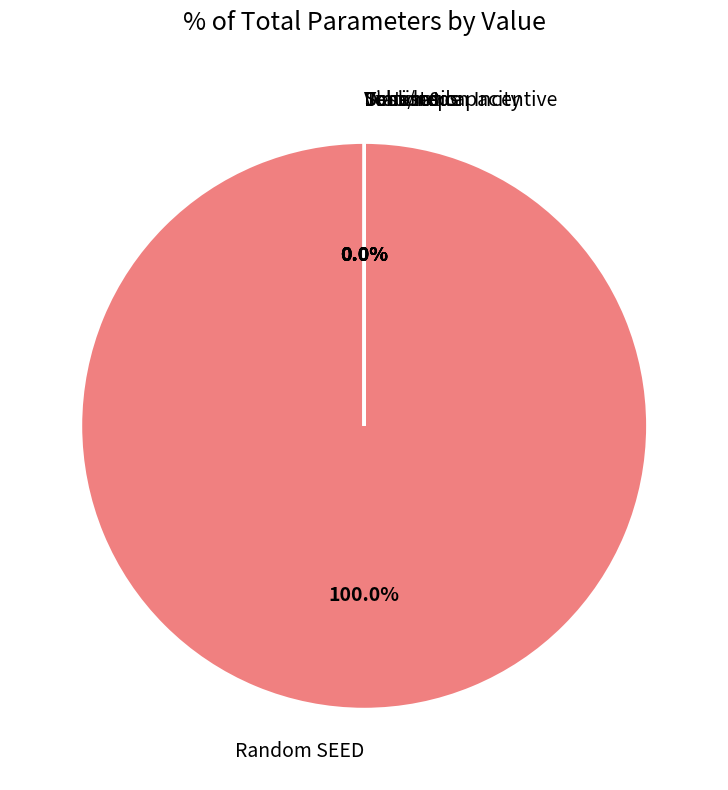

Does any single category account for the majority?

Yes